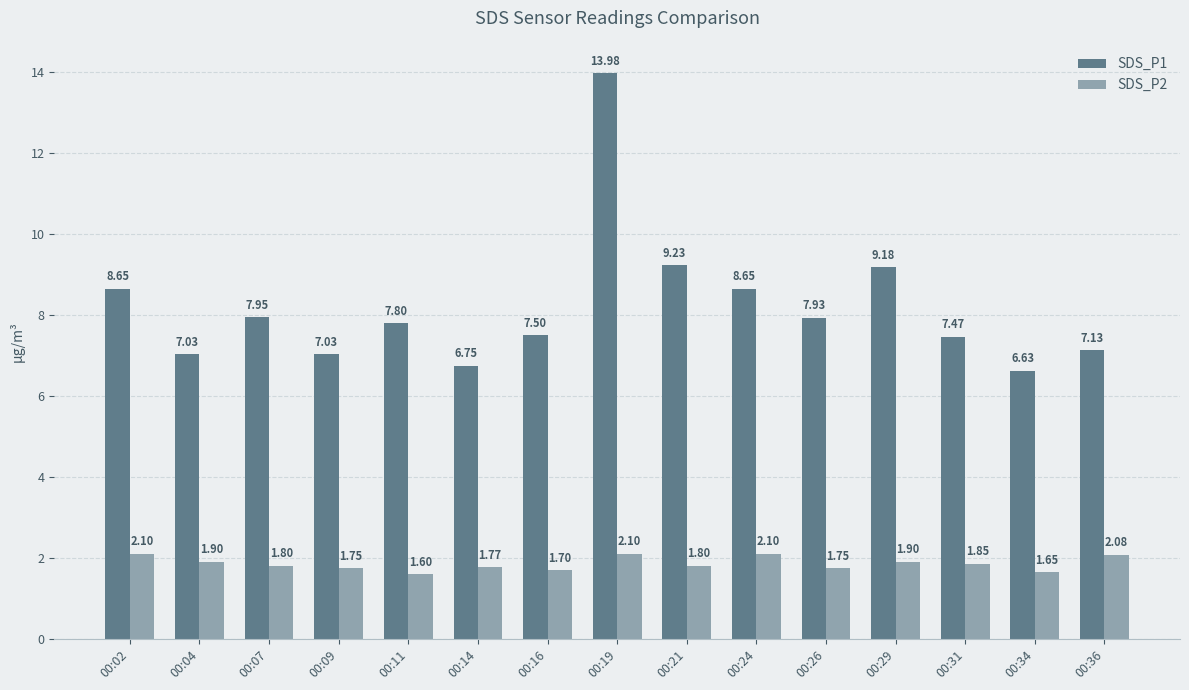

What is the difference between the maximum and second lowest values in the SDS_P1 series?

7.2